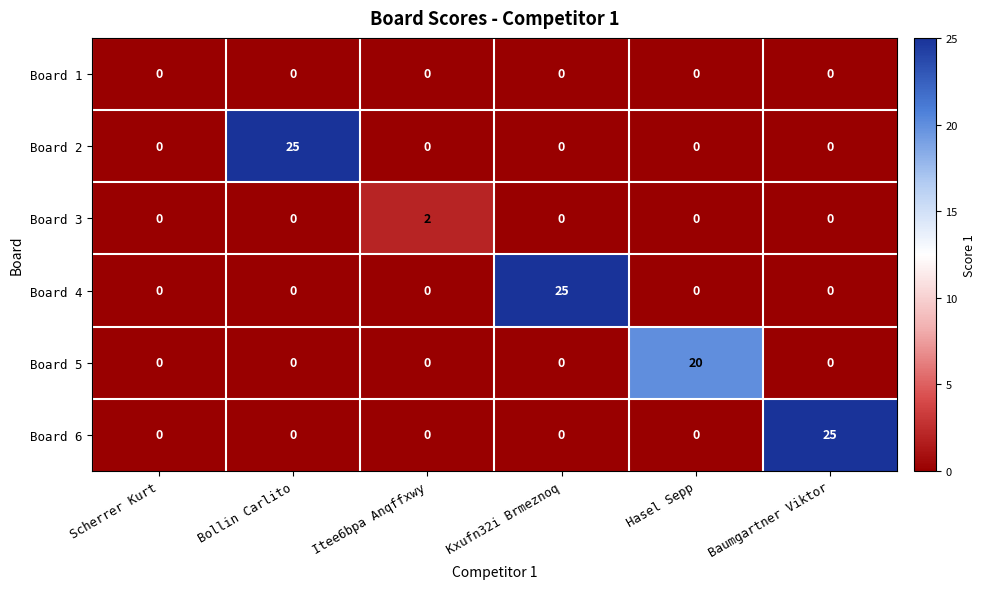

What is the average value of the Board 4 series?

4